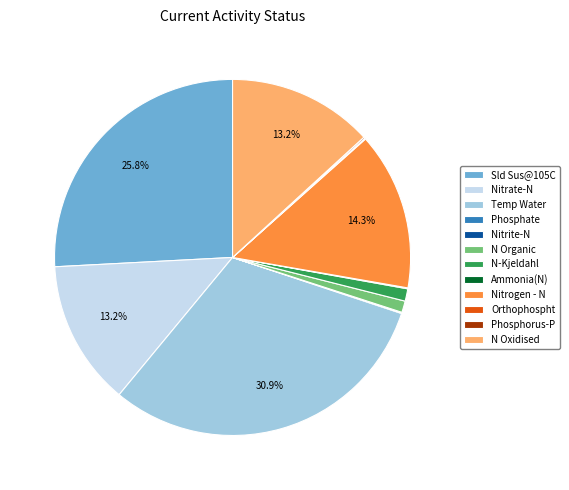

Is it true that Temp Water is 40% of the pie?

False